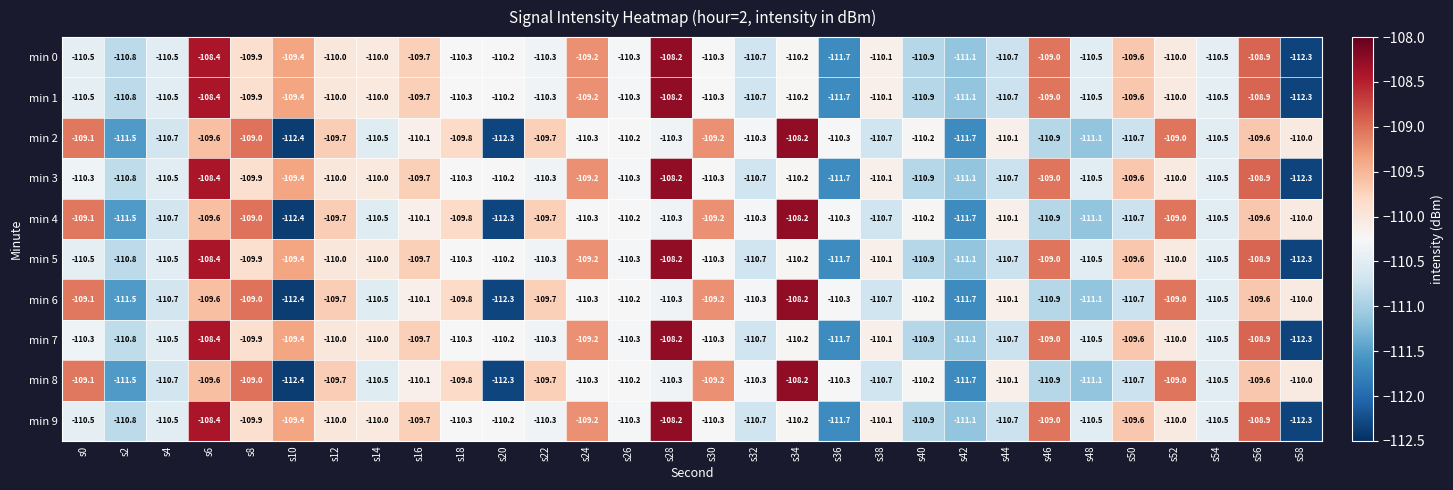

What is the spread (max minus min) of values at s56?

0.7